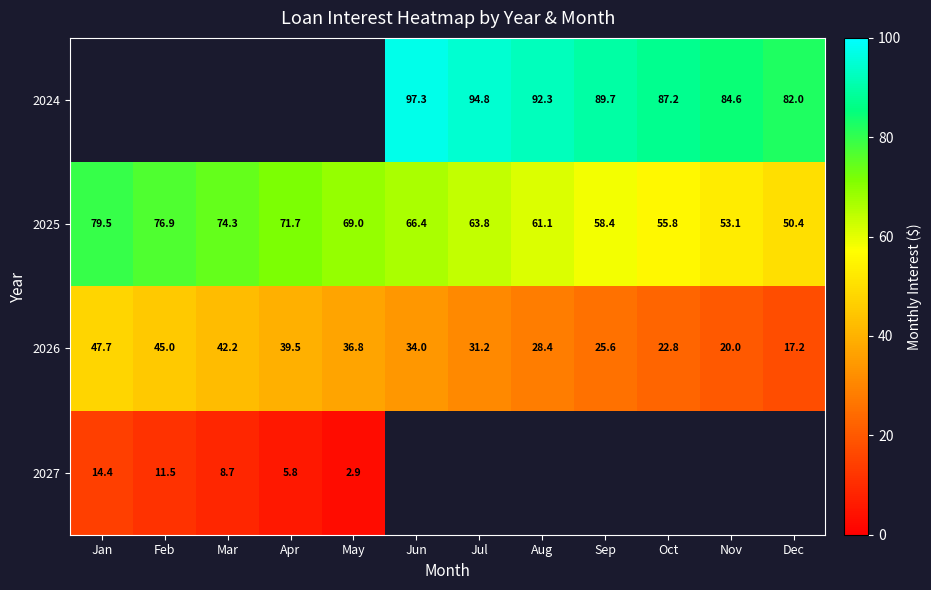

Where does the 2025 series first go above 66?

Jan